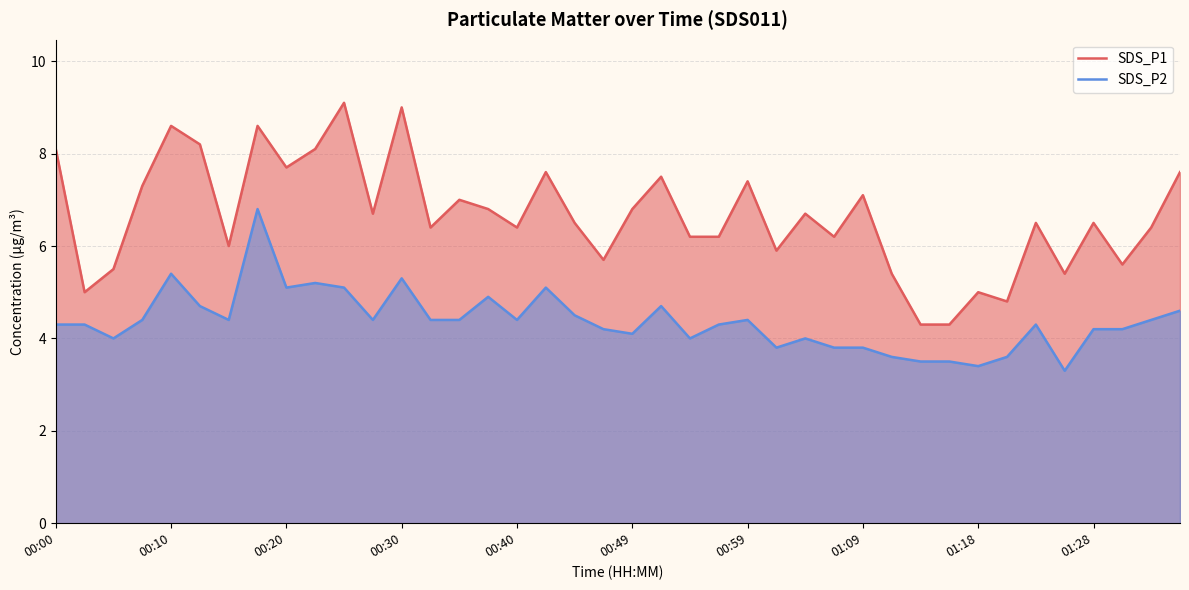

What is the average value of the SDS_P2 series?

4.4